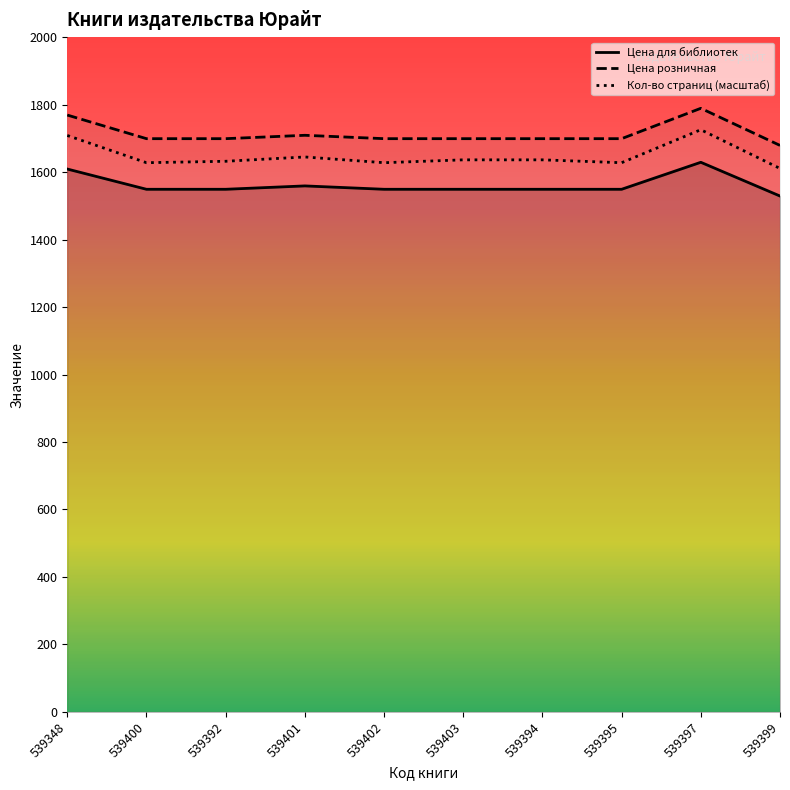

What is the label of the 9th point from the left?

539397